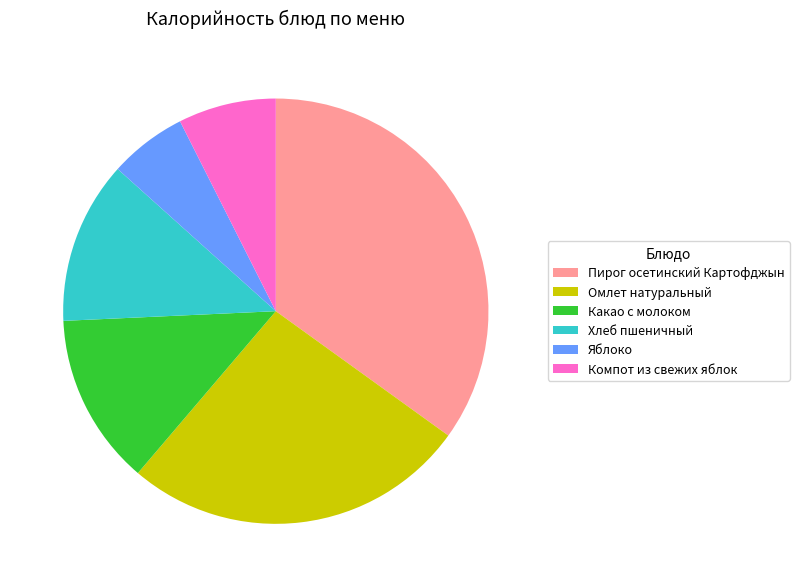

Is there any slice that represents more than half of the pie?

No